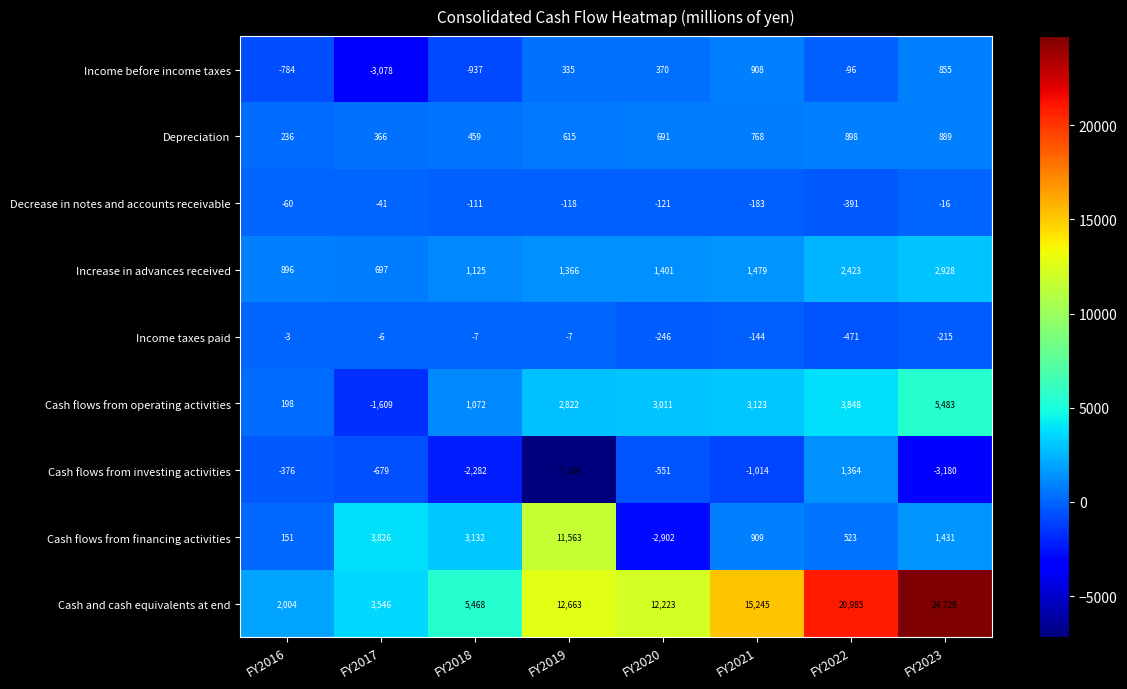

What is the average value of the Depreciation series?

615